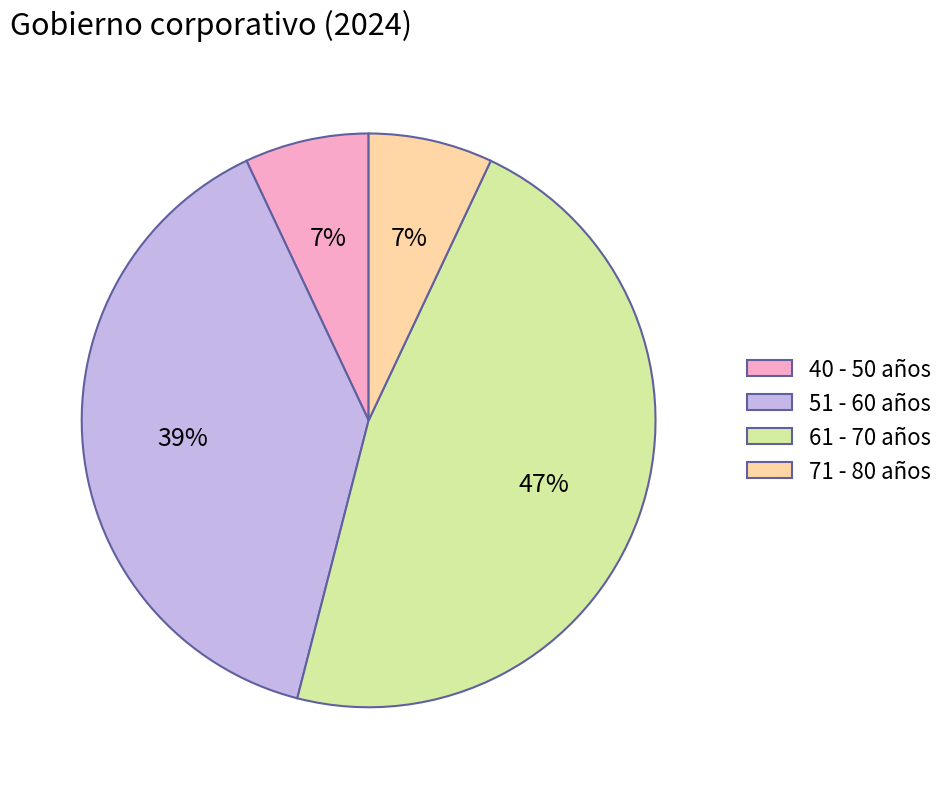

Which slice is the largest?

61 - 70 años